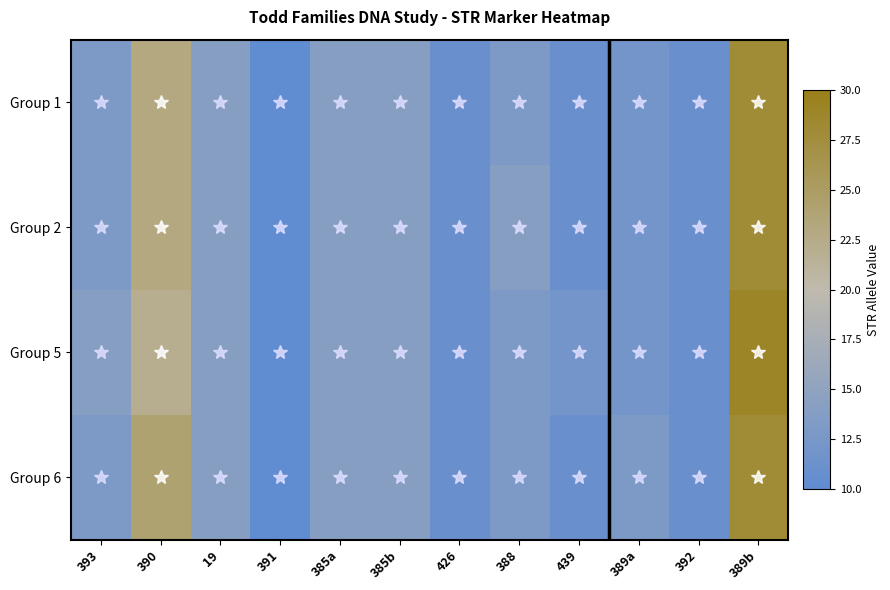

Which category has the highest value across all series?

389b